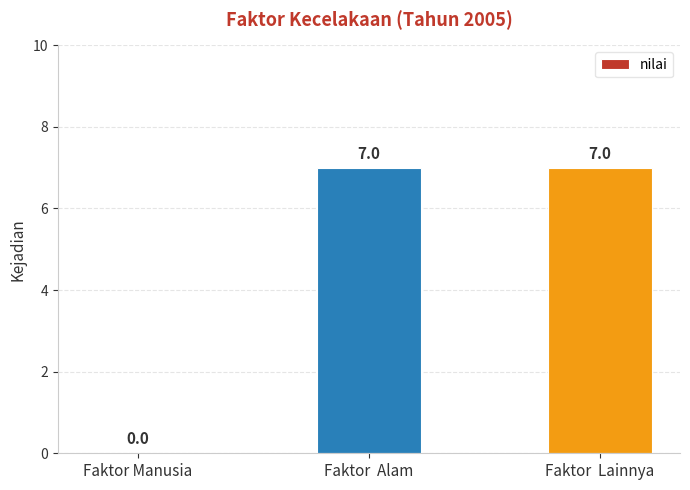

What is the sum of all values?

14